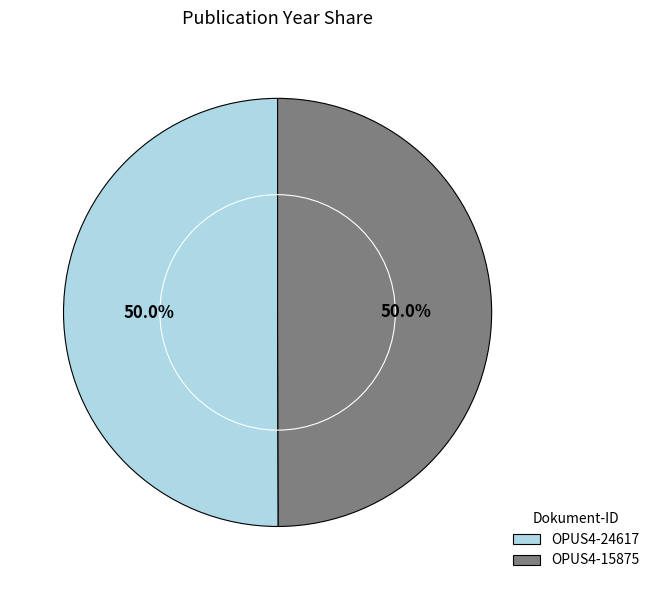

Approximately how many times larger is the value at OPUS4-15875 compared to OPUS4-24617?

1.0